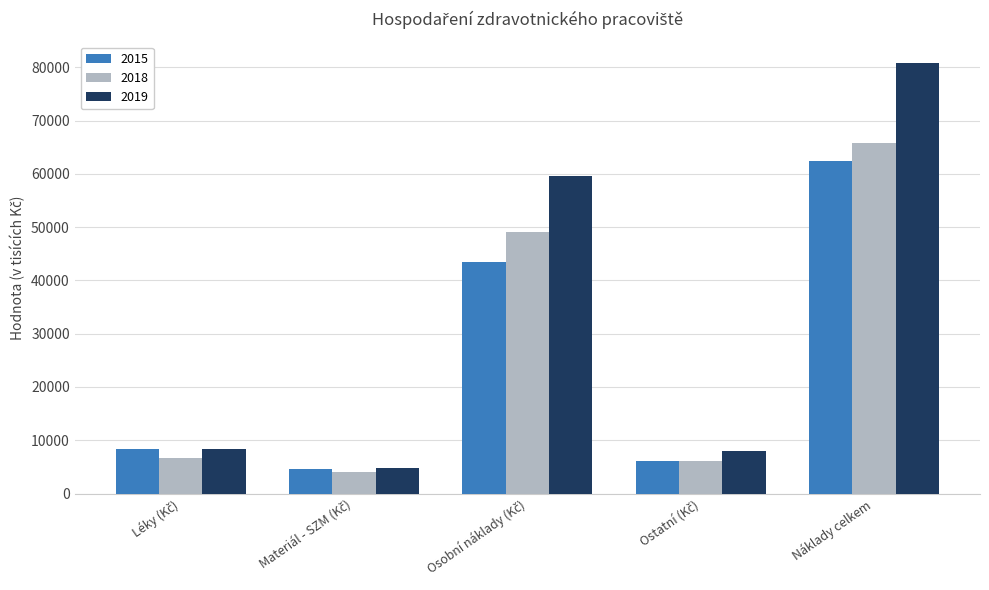

The value of 2015 at Náklady celkem is 26618.0. True or false?

False